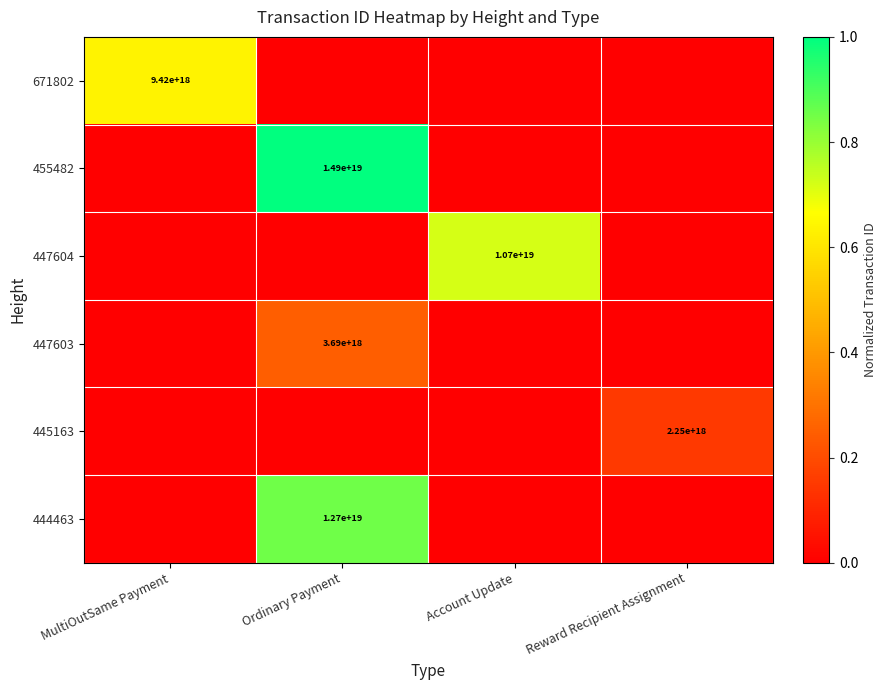

Is it true that 447603 equals 3690000000000000000 at Ordinary Payment?

True